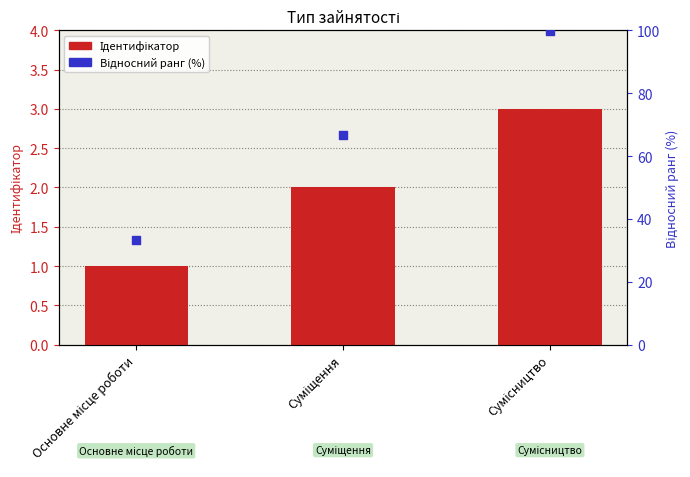

At which category is the sum across all series the highest?

Сумісництво